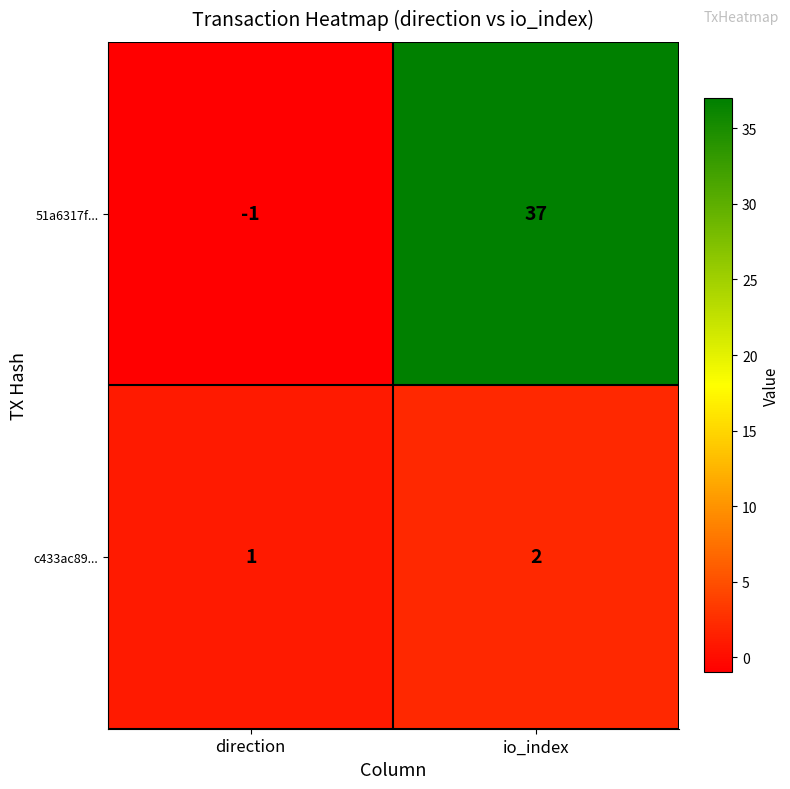

Rank the series by their maximum value, from highest to lowest.

51a6317f..., c433ac89...